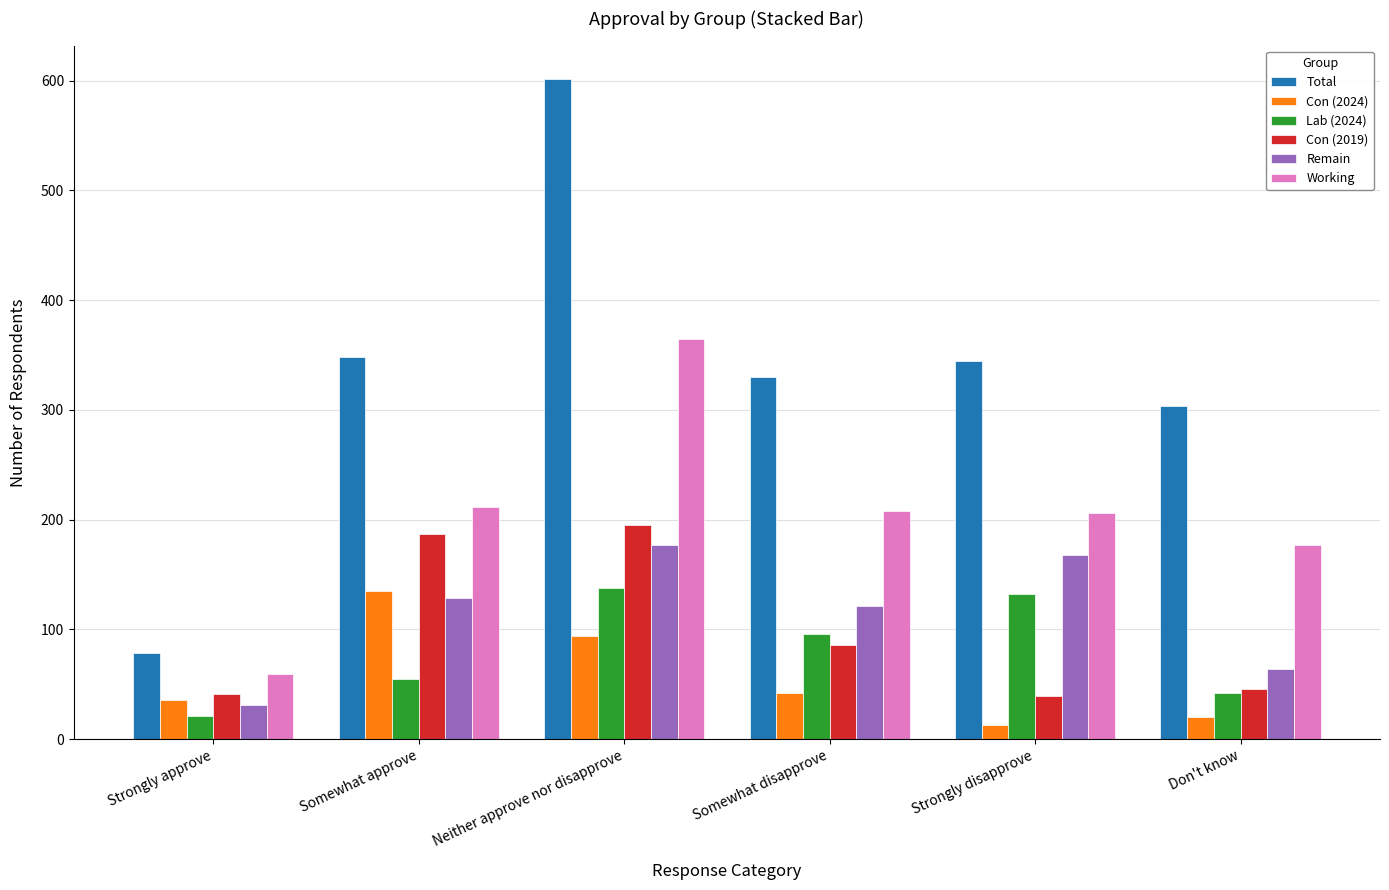

Is the value of Con (2024) at Somewhat disapprove greater than the value of Working at Somewhat disapprove?

No